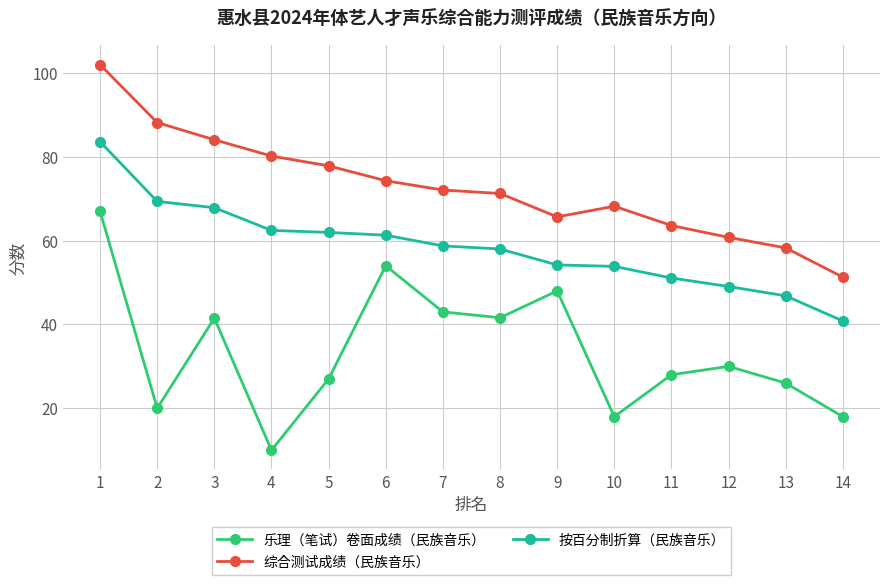

Count the number of categories in the chart.

14